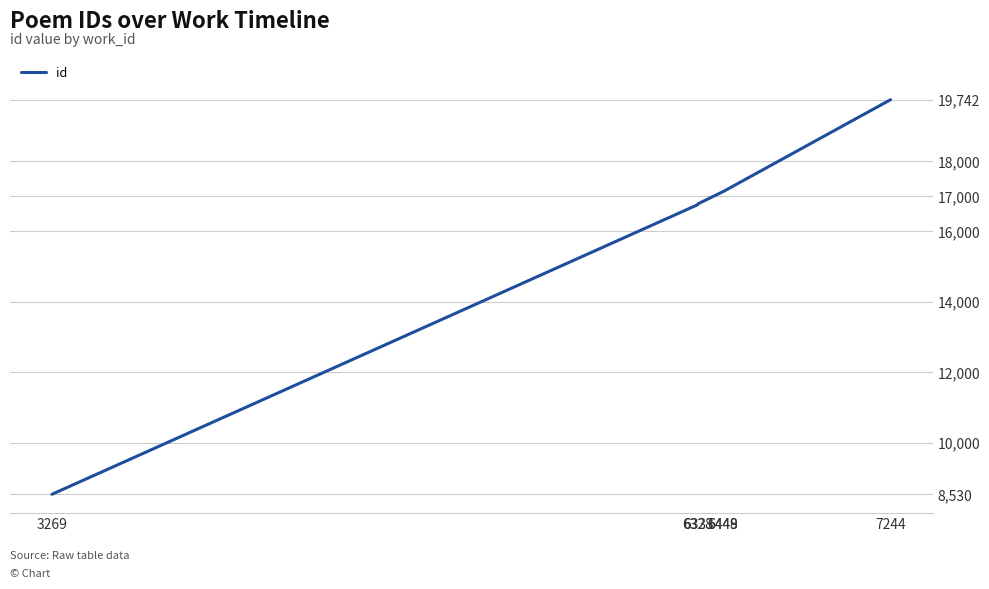

True or false: there are more than 2 points higher than both neighbors.

False